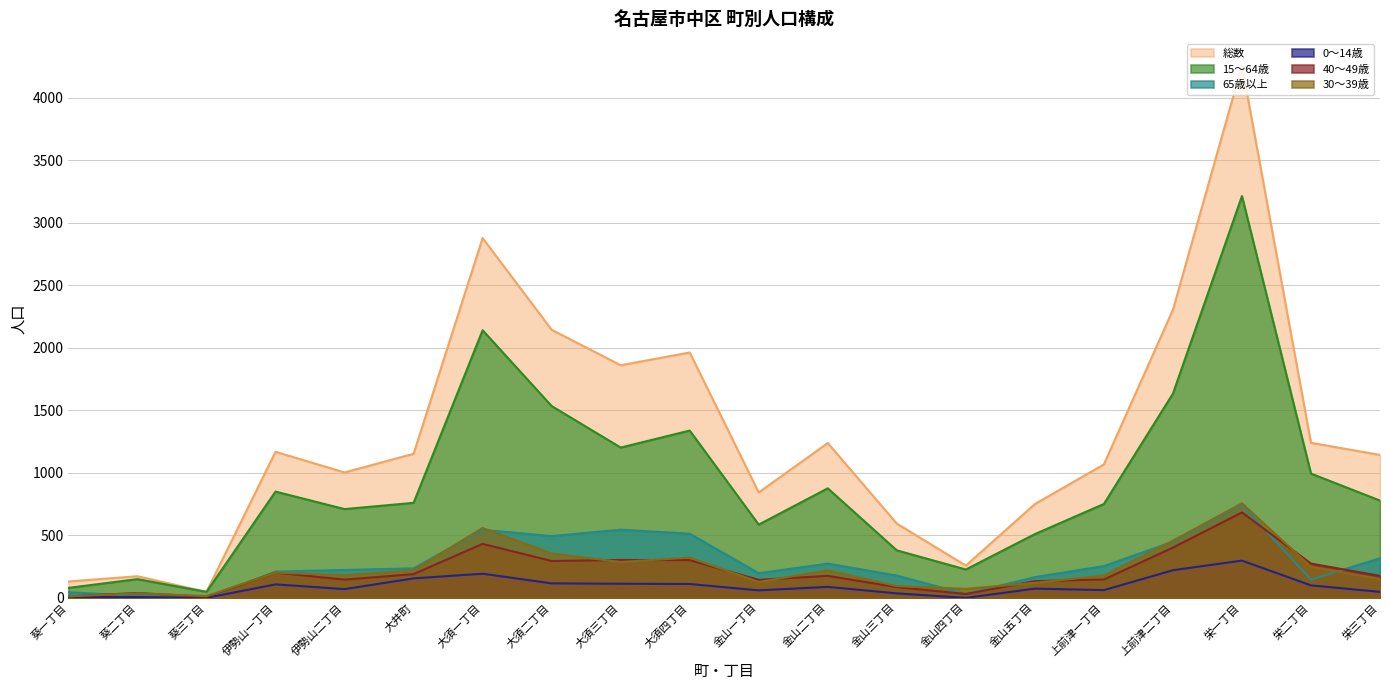

Which series has the widest spread of values?

総数